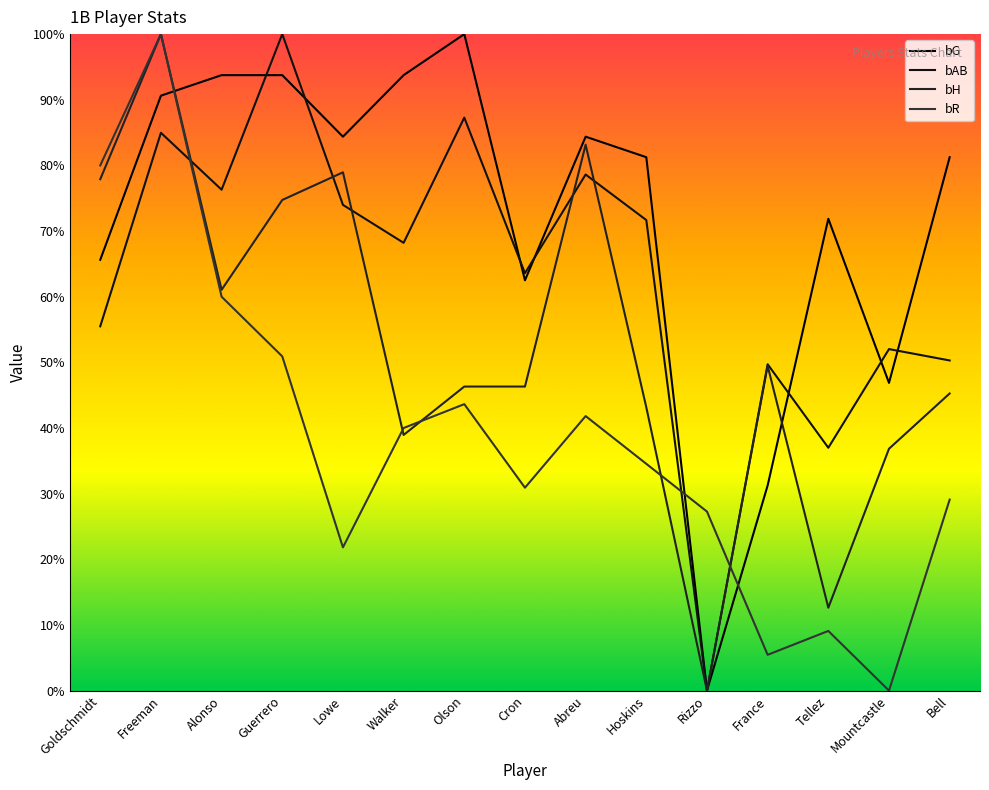

In bR, how many points are lower than both neighbors (excluding endpoints)?

4